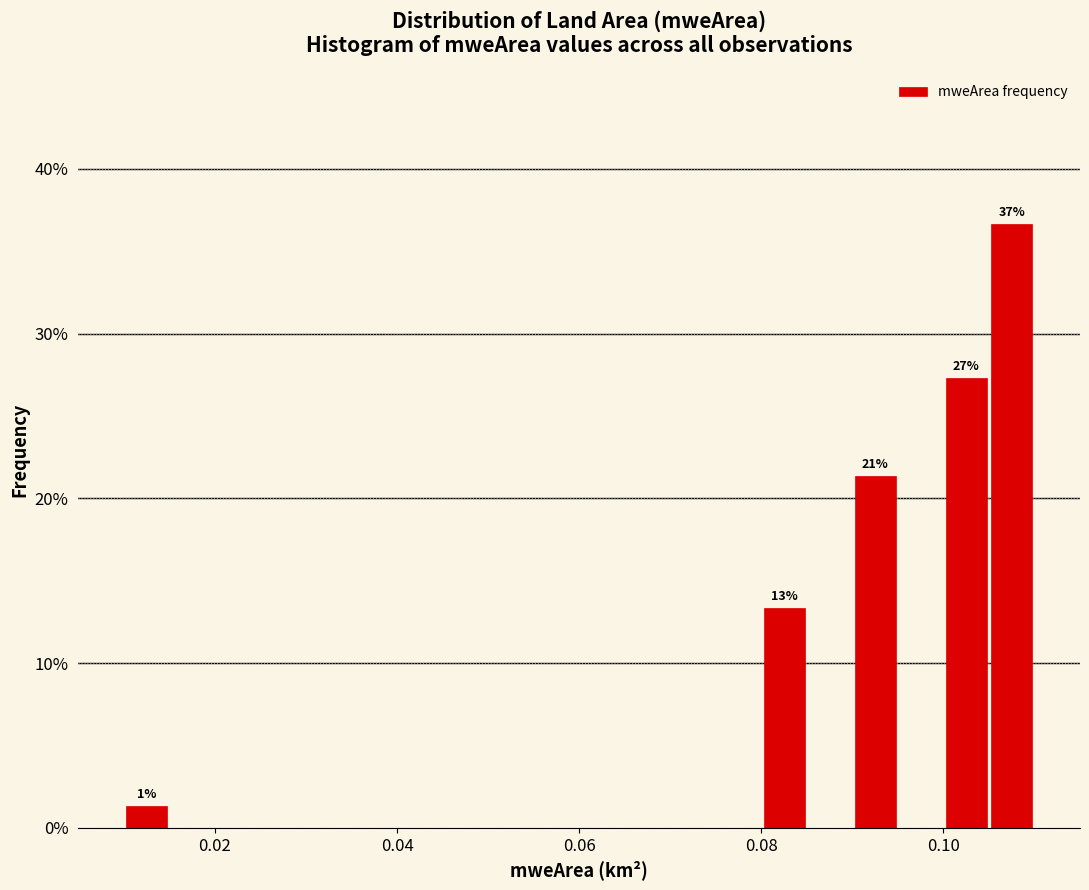

Around what value on the x-axis is the tallest bar? Give the approximate position of its centre, as read against the axis.

0.108